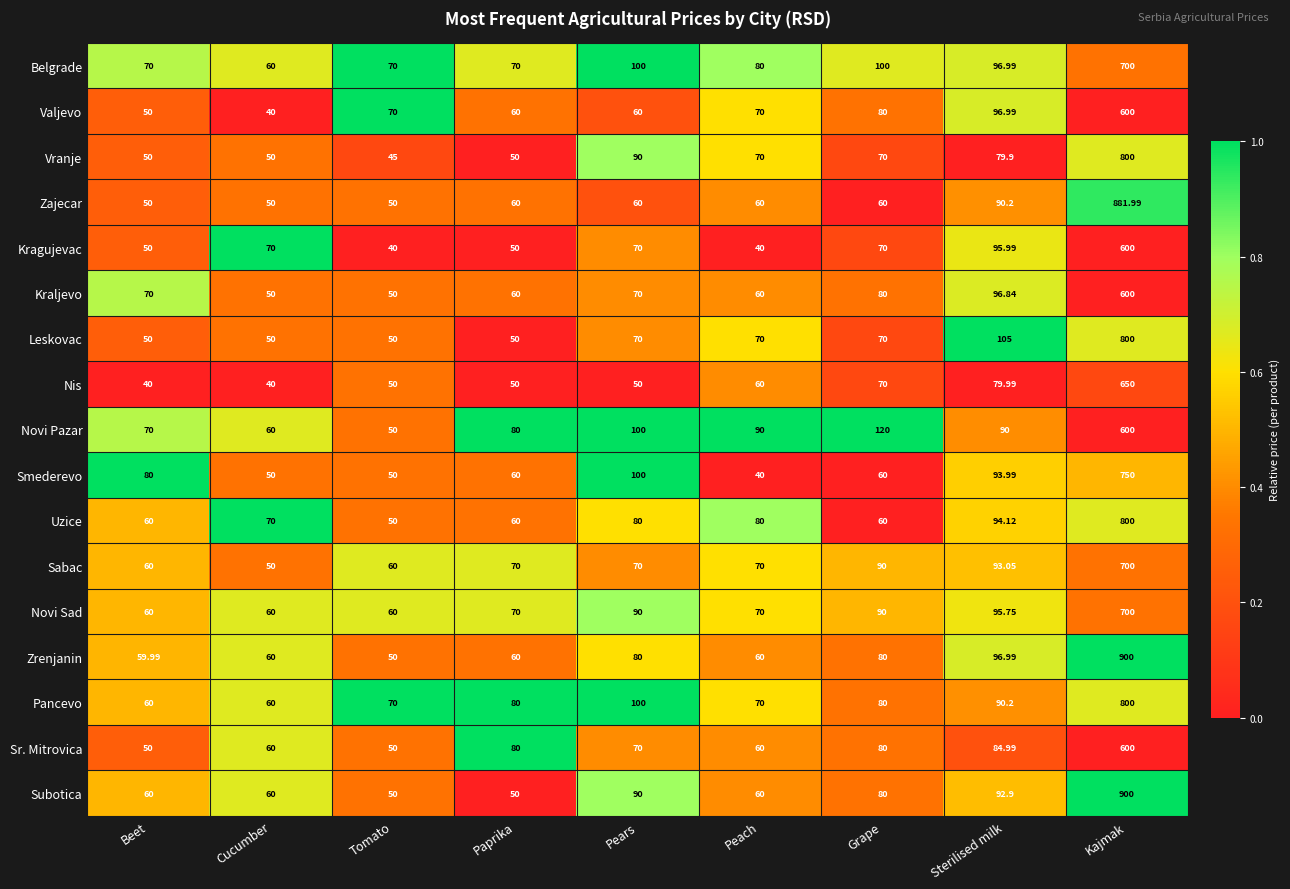

Which category has the highest value in the Kraljevo series?

Kajmak